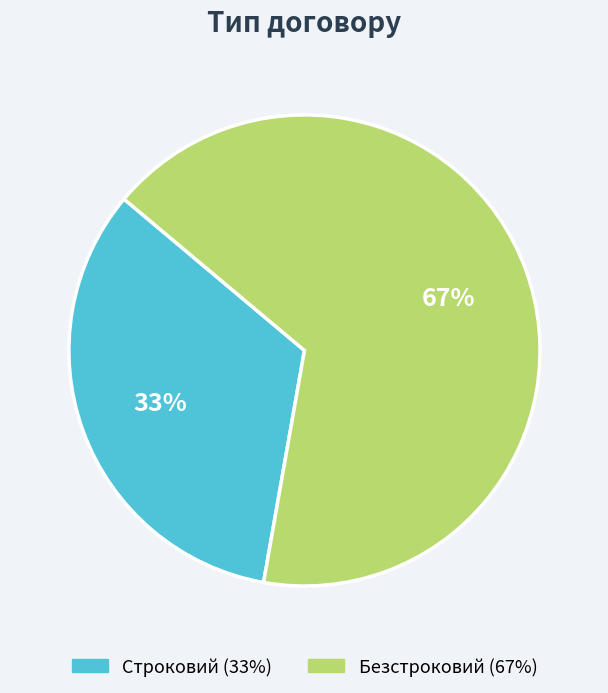

Is it true that Строковий is 33% of the pie?

True